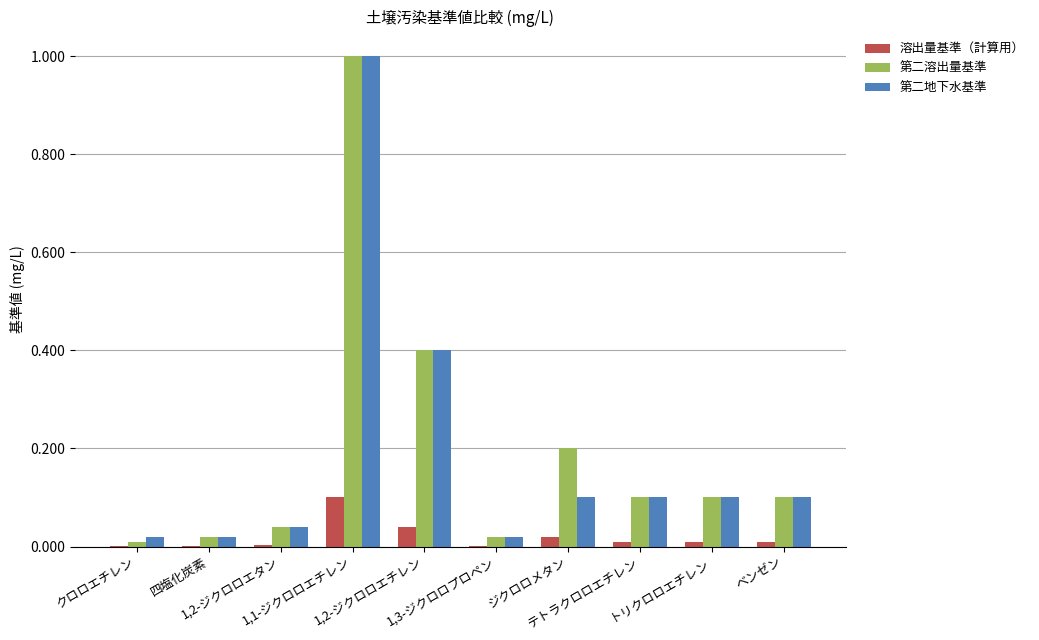

What is the sum of all 第二溶出量基準 values?

2.0